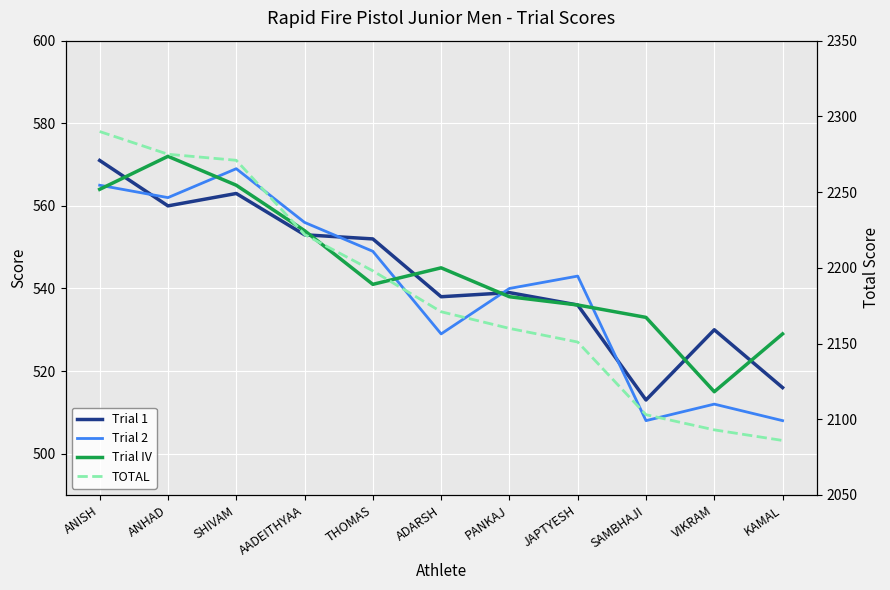

Where is TOTAL nearest to the value 2188?

THOMAS